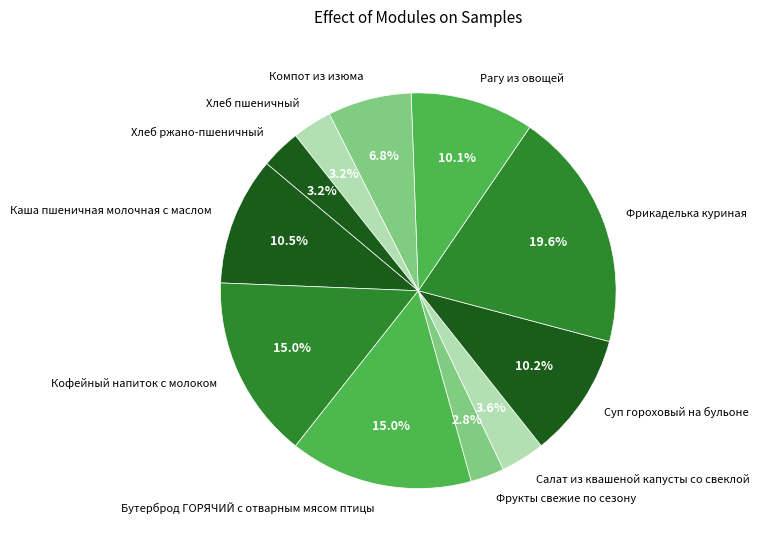

Do Хлеб пшеничный and Каша пшеничная молочная с маслом together represent more than half of the pie?

No